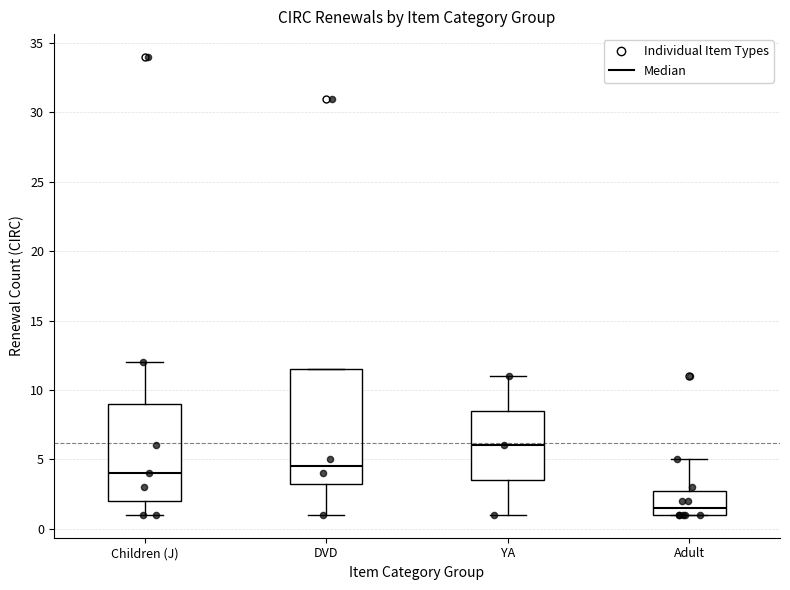

Reading left to right, read every box against the y-axis: the position of its median line, the range the box covers, and the ends of its whiskers. The values are not printed on the chart, so give them approximately, as read against the axis.

Children (J): median 4.0, box 2.0 to 9.0, whiskers 1.0 to 12.0
DVD: median 4.5, box 3.5 to 11.5, whiskers 1.0 to 11.5
YA: median 6.0, box 3.5 to 8.5, whiskers 1.0 to 11.0
Adult: median 1.5, box 1.0 to 3.0, whiskers 1.0 to 5.0